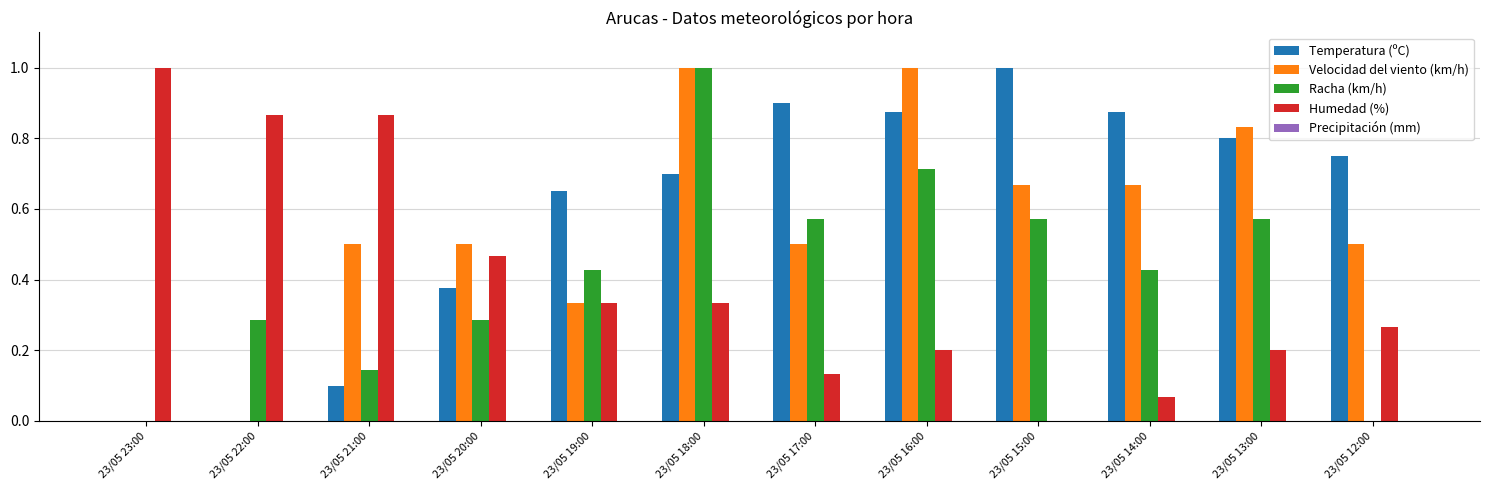

What is the total value across all series at 23/05 15:00?

2.2